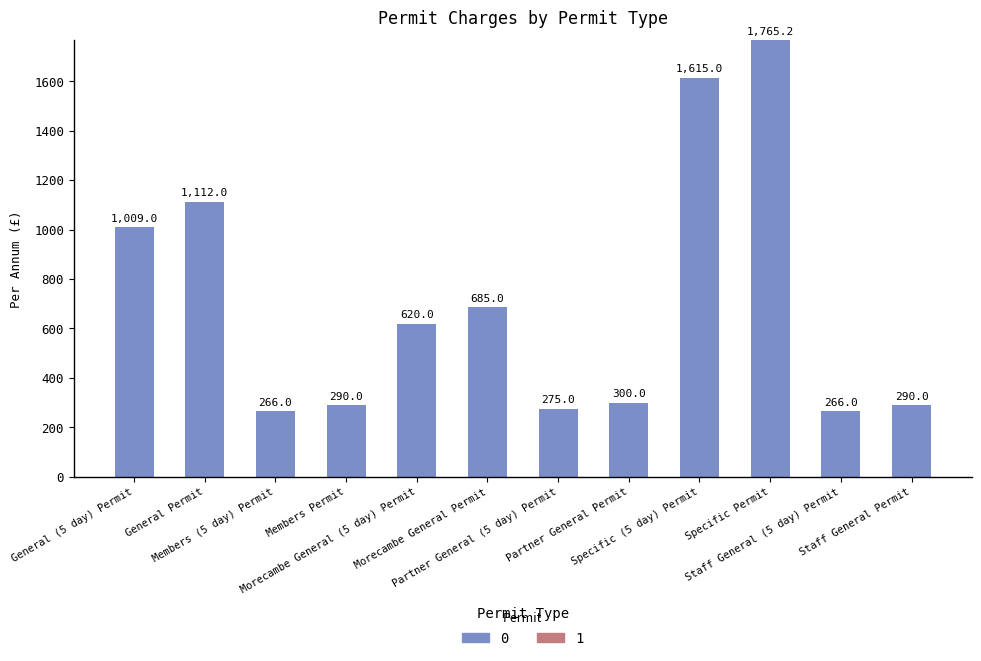

Reading left to right, transcribe all the data shown in this chart.

General (5 day) Permit=1009.0	General Permit=1112.0	Members (5 day) Permit=266.0	Members Permit=290.0	Morecambe General (5 day) Permit=620.0	Morecambe General Permit=685.0	Partner General (5 day) Permit=275.0	Partner General Permit=300.0	Specific (5 day) Permit=1615.0	Specific Permit=1765.2	Staff General (5 day) Permit=266.0	Staff General Permit=290.0